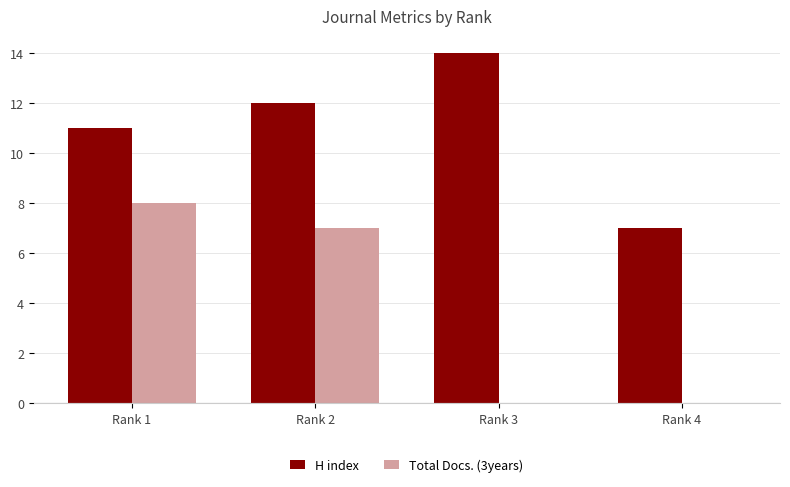

How many distinct data groups are displayed?

2